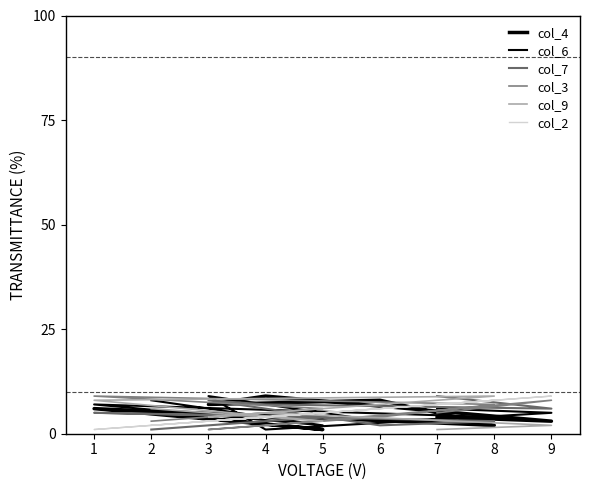

What are all the series names shown in the legend?

col_4, col_6, col_7, col_3, col_9, col_2